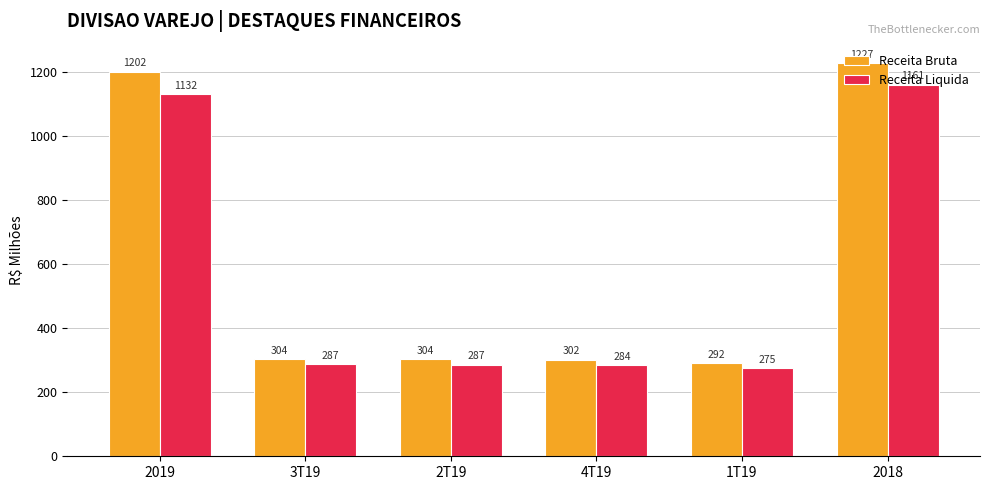

What is the sum of all Receita Liquida values?

3425.5